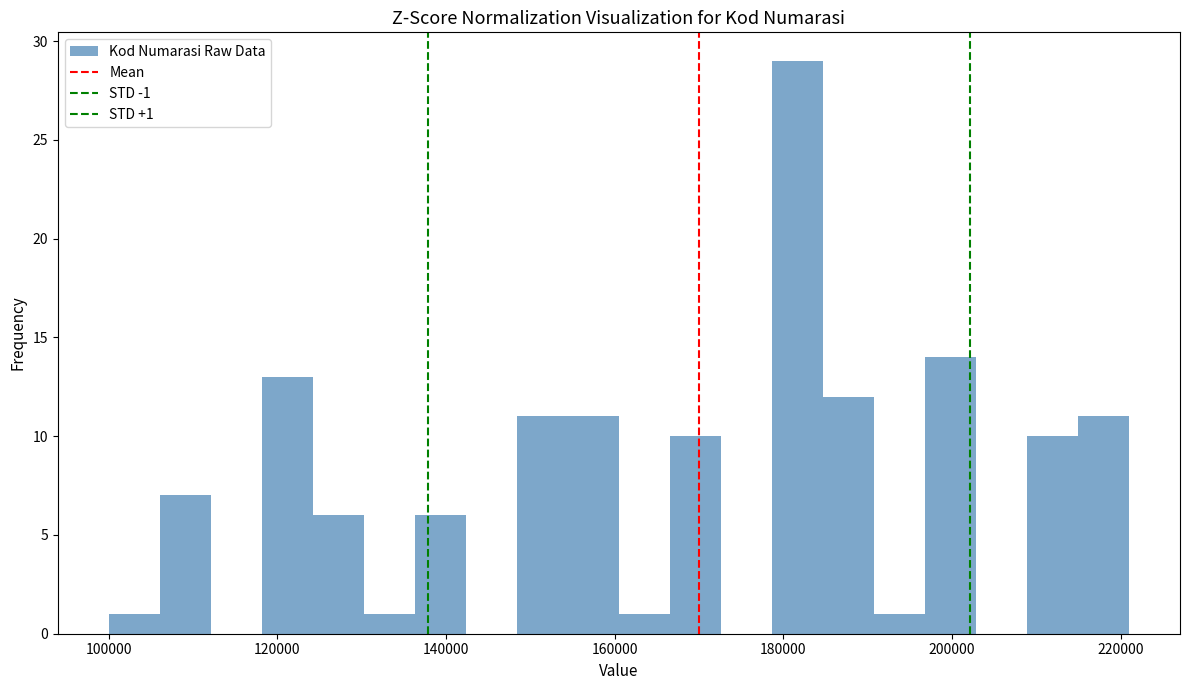

Read against the x-axis, roughly where is the centre of the tallest bar?

182000